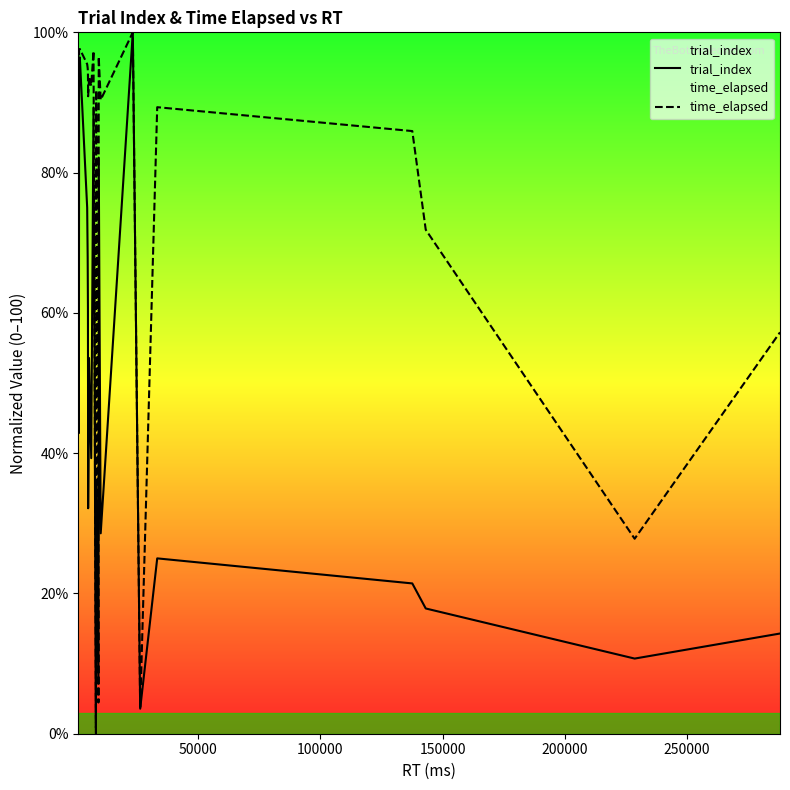

Which series has the largest total across all categories?

time_elapsed